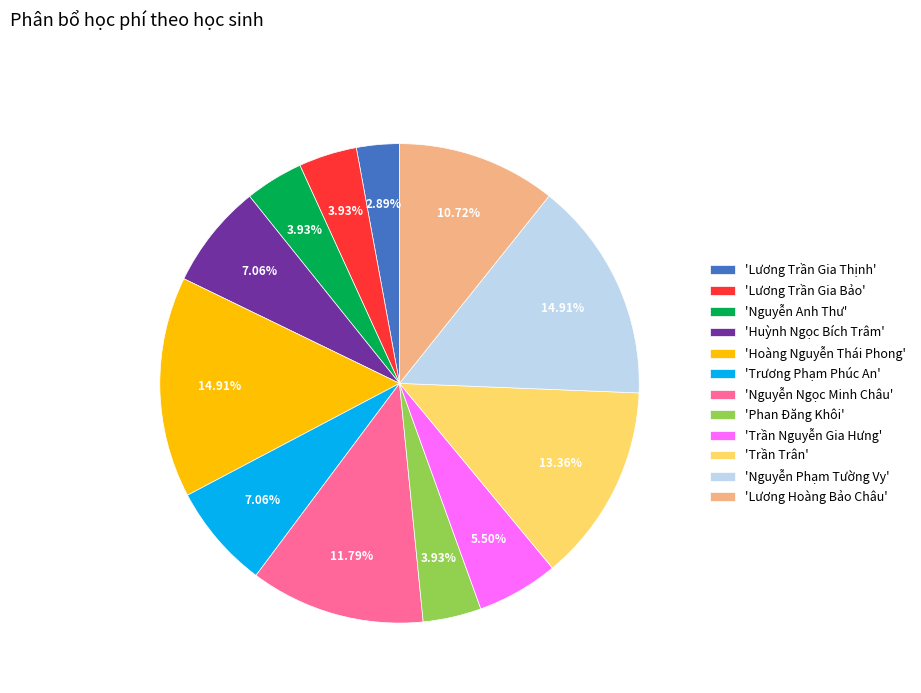

Which slice is the smallest?

'Lương Trần Gia Thịnh'